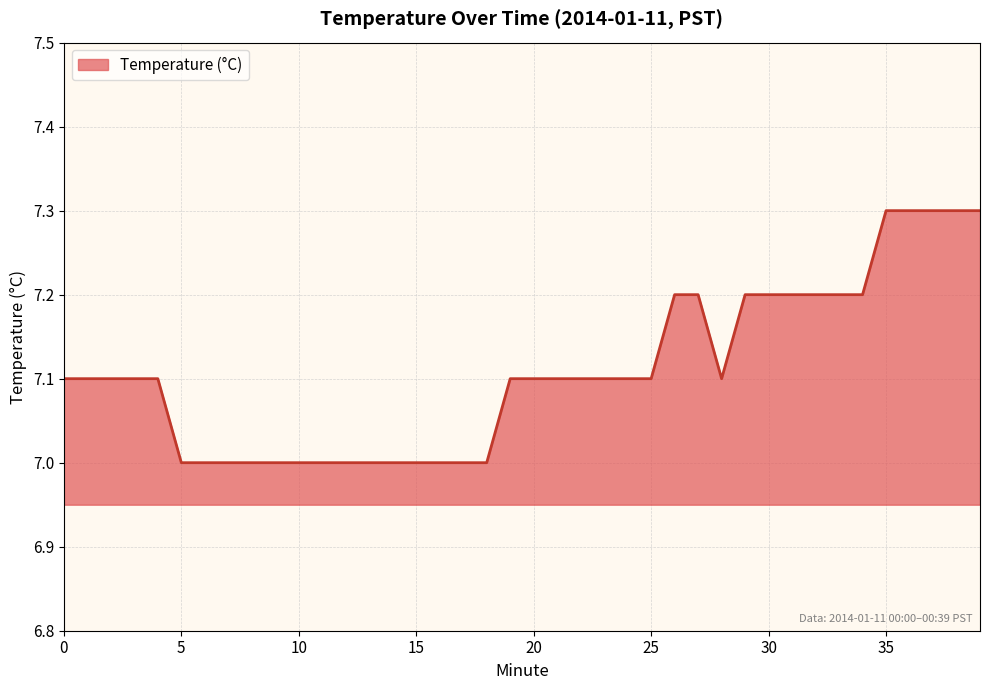

What is the smallest value displayed?

7.0